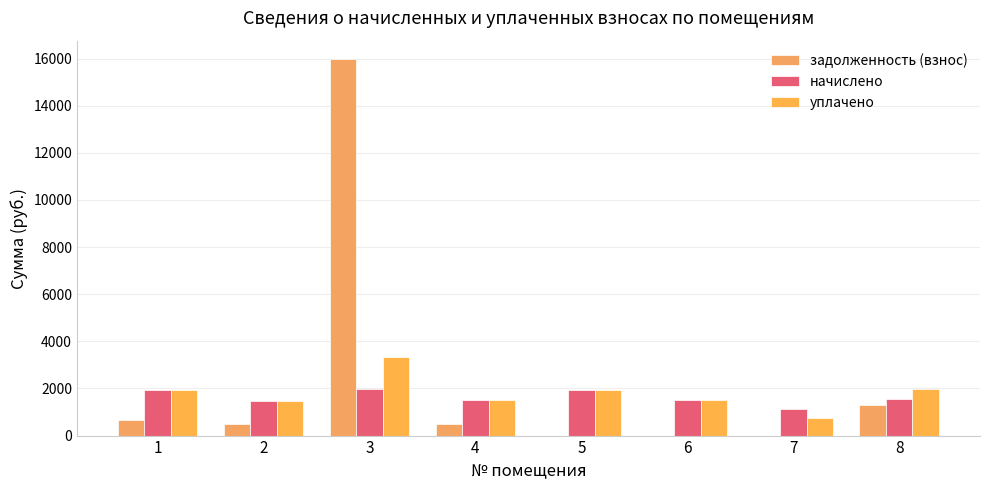

Does the chart contain stacked bars?

No